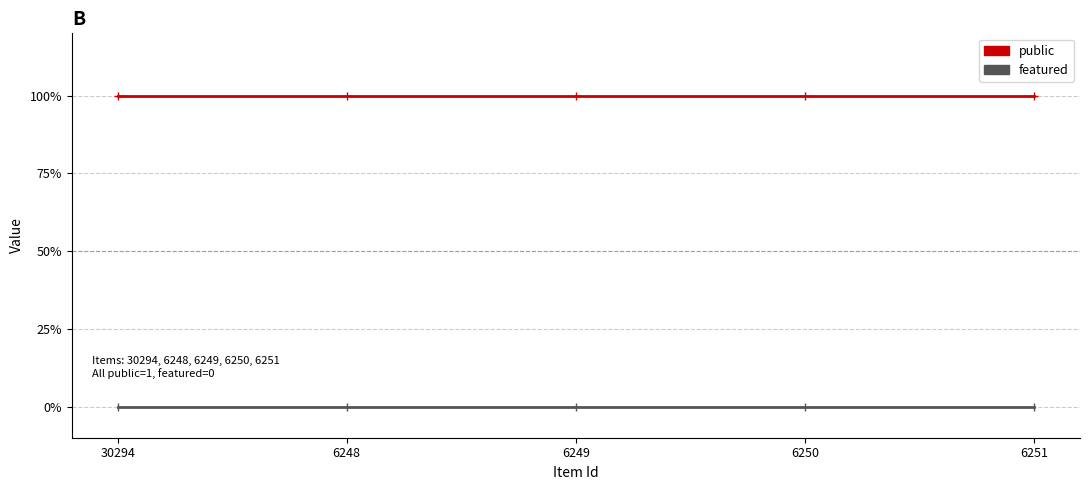

What are all the series names shown in the legend?

public, featured